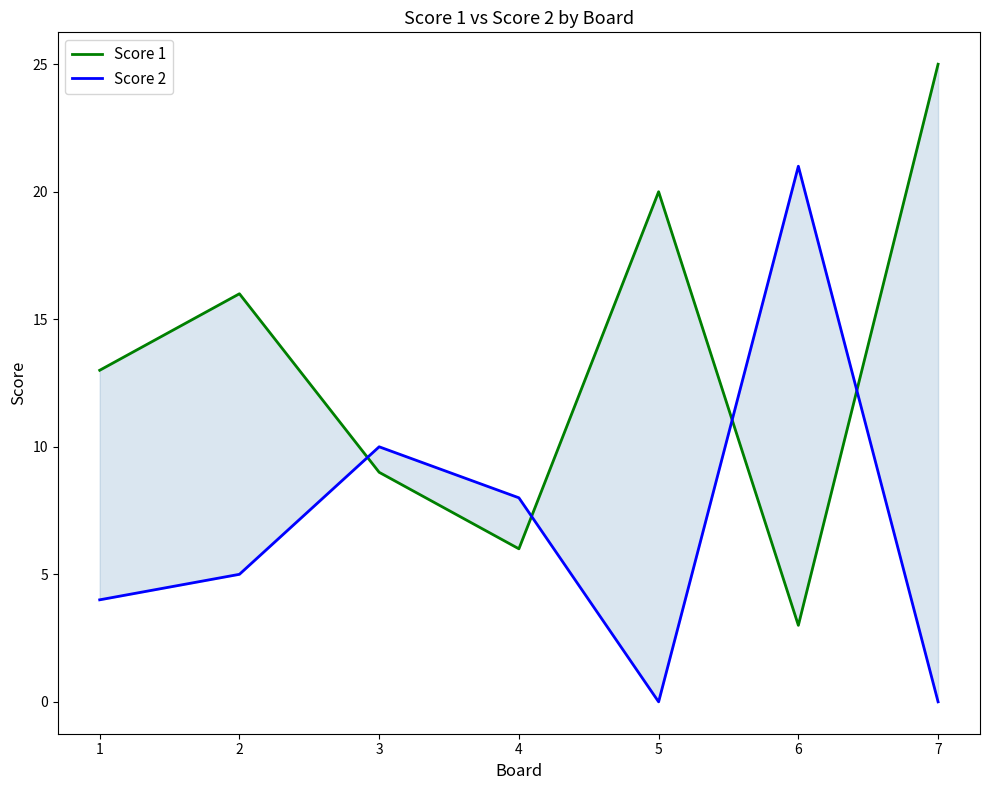

Is it true that Score 1 equals 9 at 3?

True